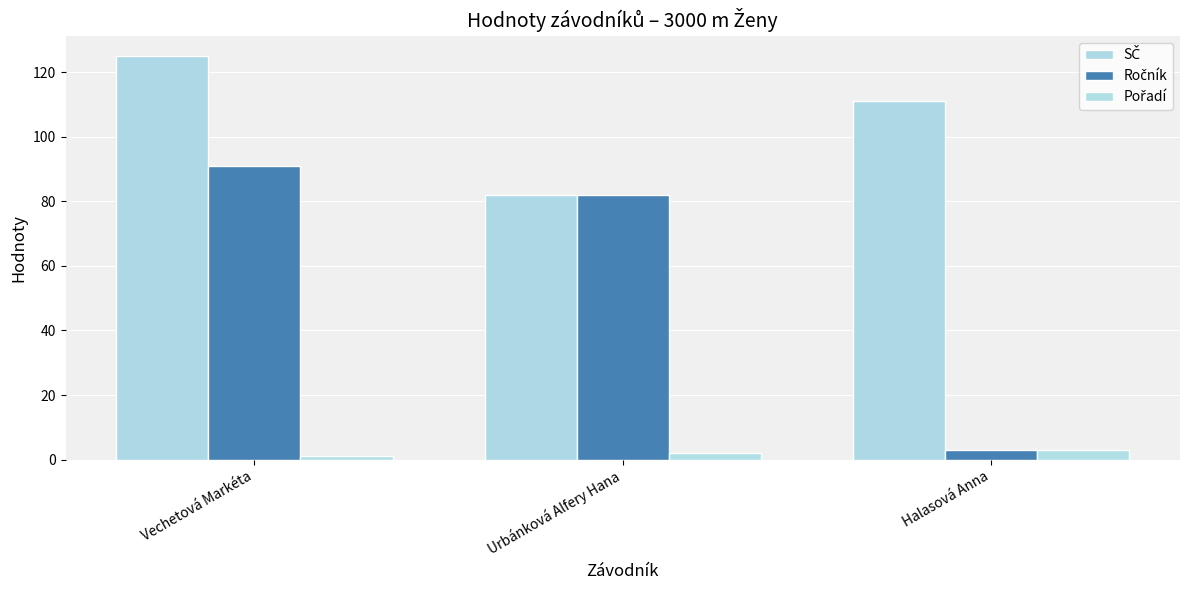

How many bars are there in total?

9